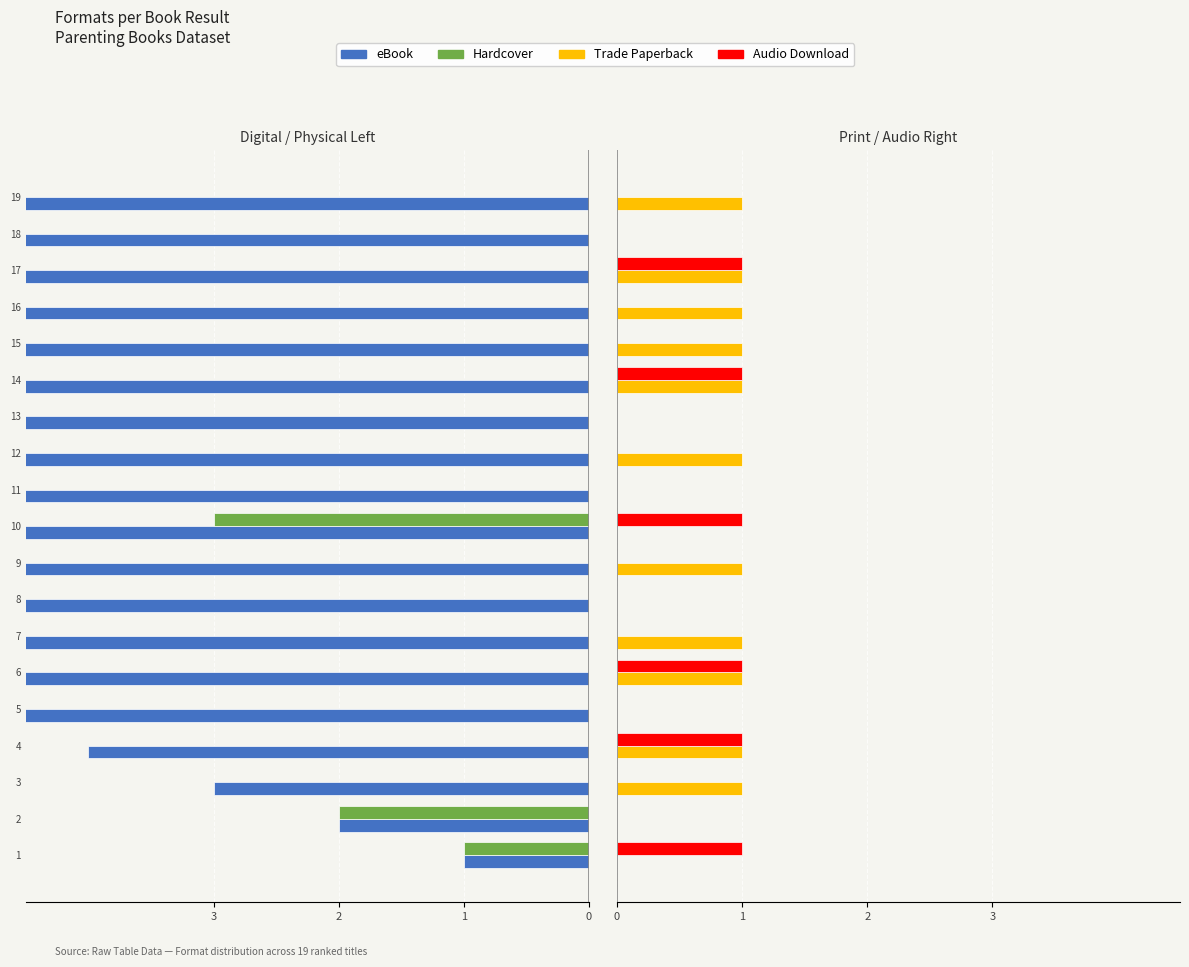

At which label is Trade Paperback closest to 0?

1